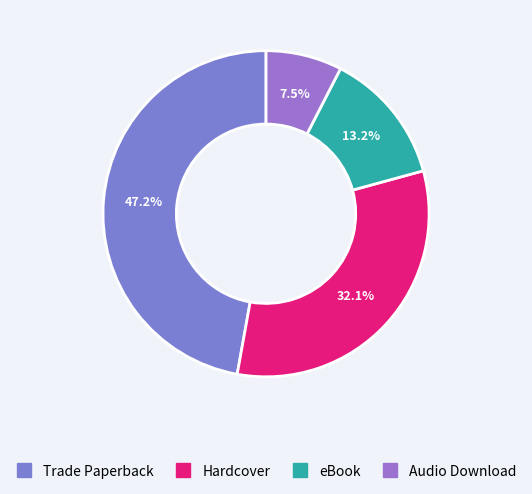

Count the number of slices in the pie.

4